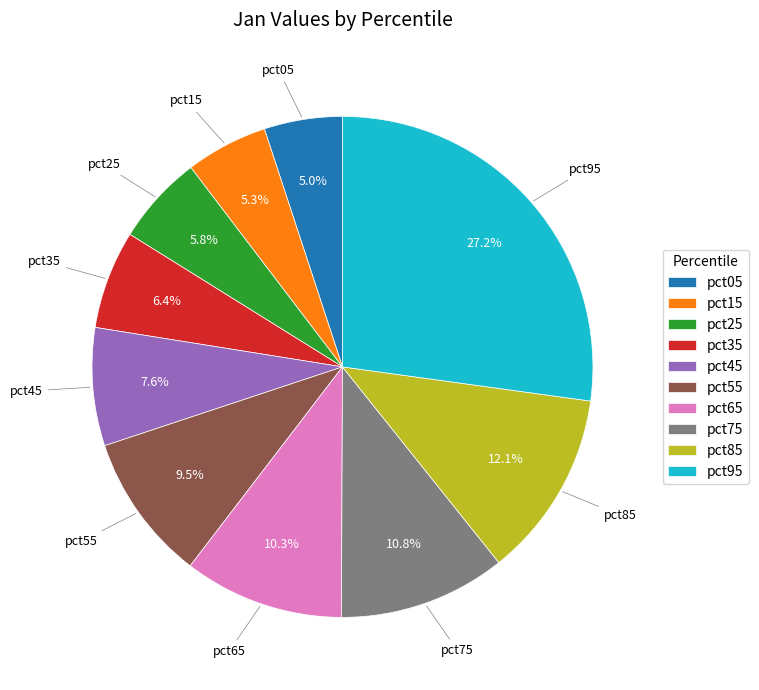

Count the number of slices in the pie.

10